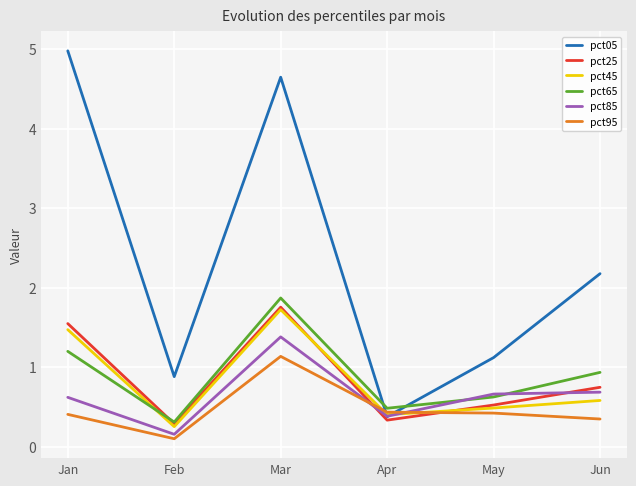

Rank the categories by pct05 value from highest to lowest.

Jan, Mar, Jun, May, Feb, Apr